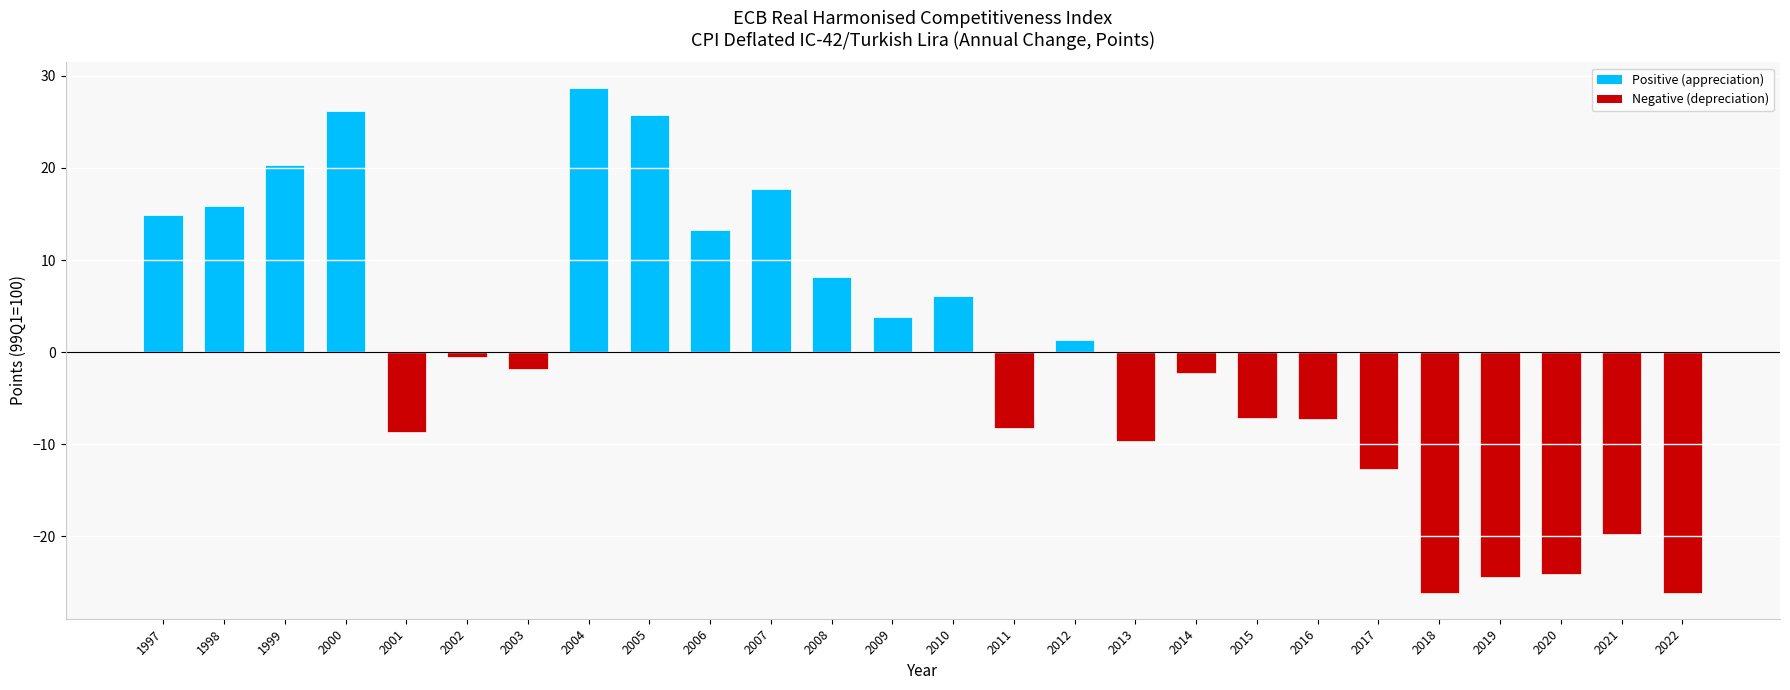

The value at 2018 is -26.2. True or false?

True